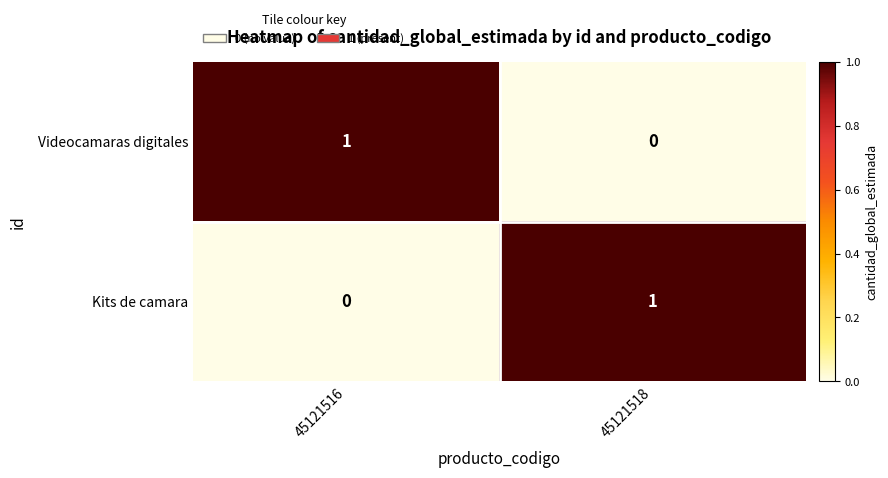

What is the difference between the highest and lowest values at 45121518?

1